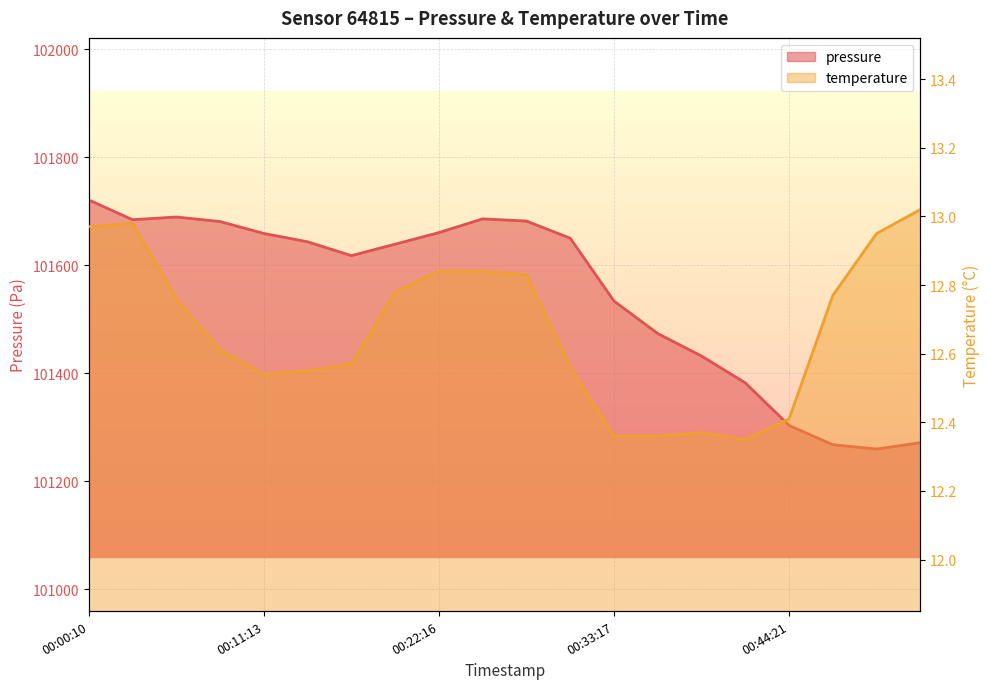

Which series changed the most between 00:13:59 and 00:27:47?

pressure